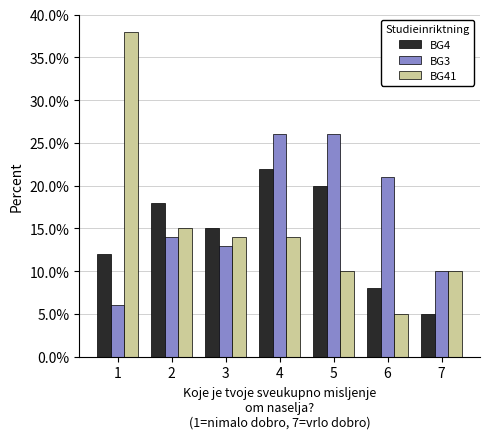

What is the sum of the BG4 values at 3 and 4?

37